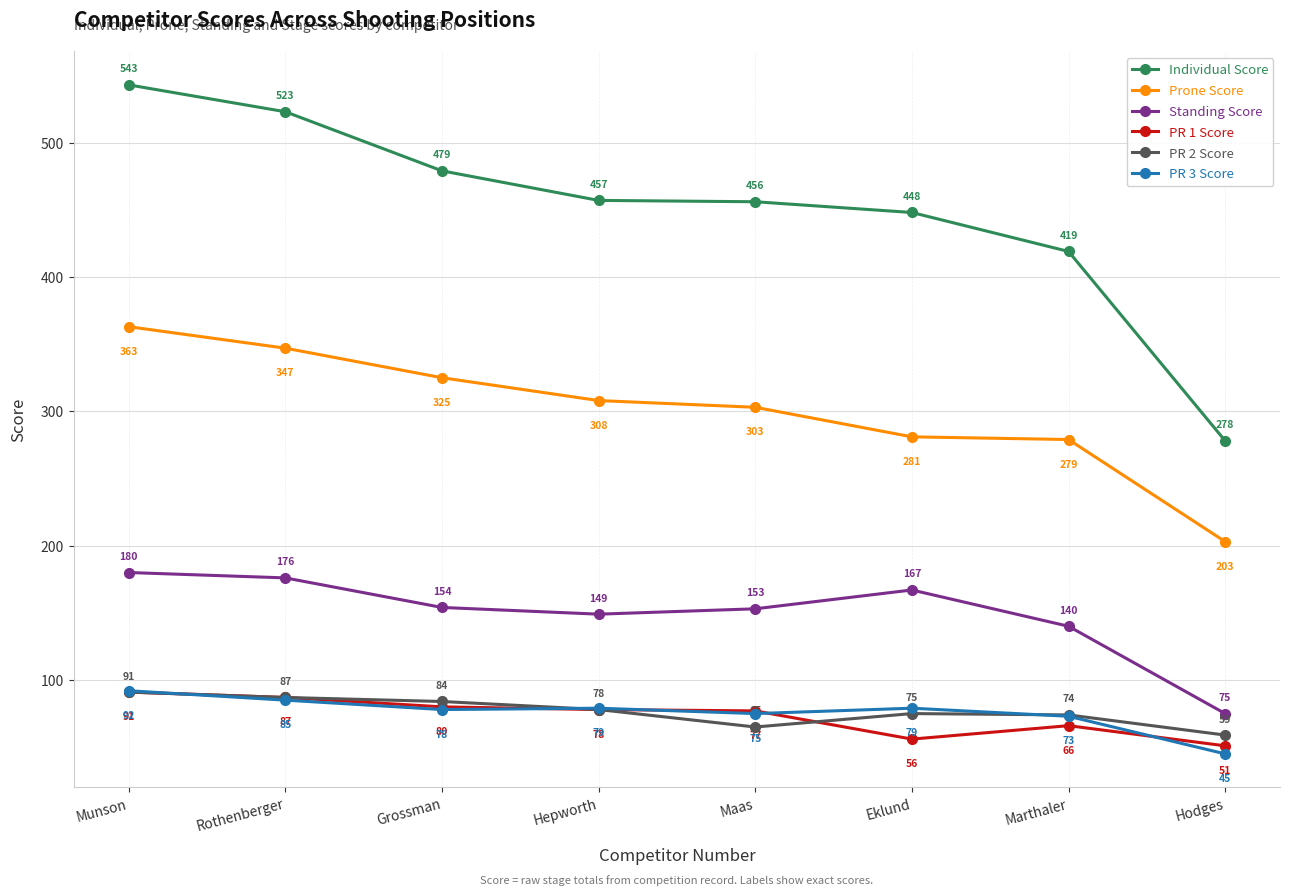

True or false: PR 2 Score and Standing Score cross at least once.

False